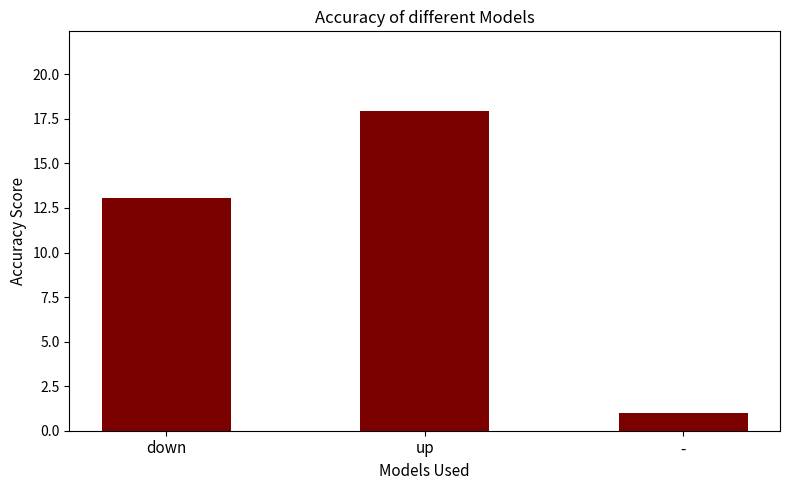

Which has a higher value, - or up?

up